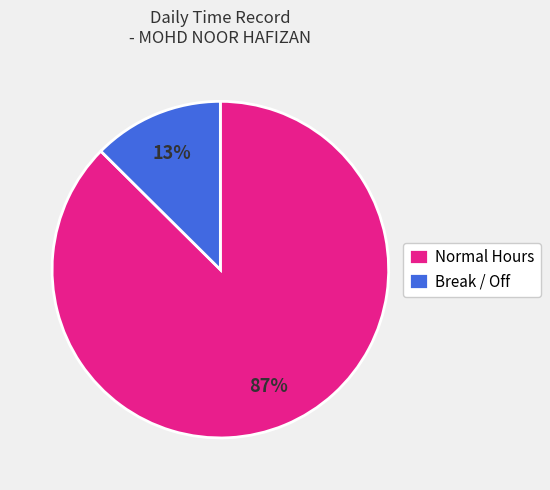

True or false: Normal Hours accounts for 87% of the total.

True